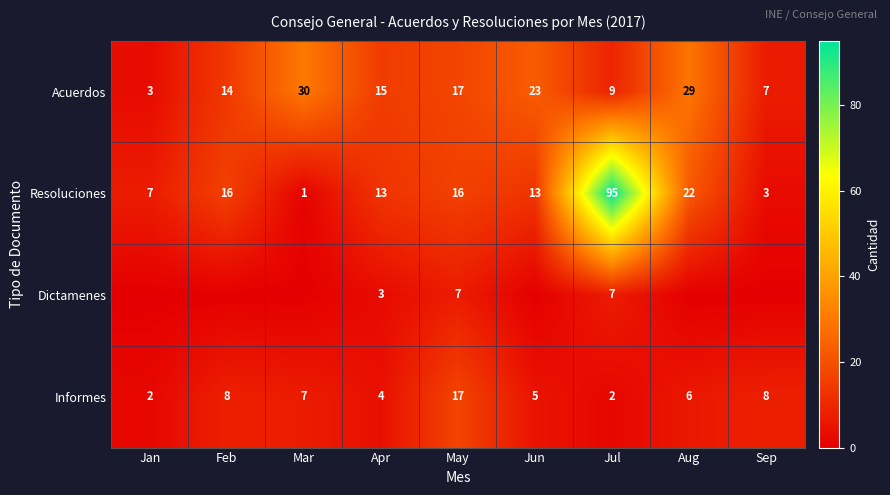

What is the maximum value shown in the chart?

95